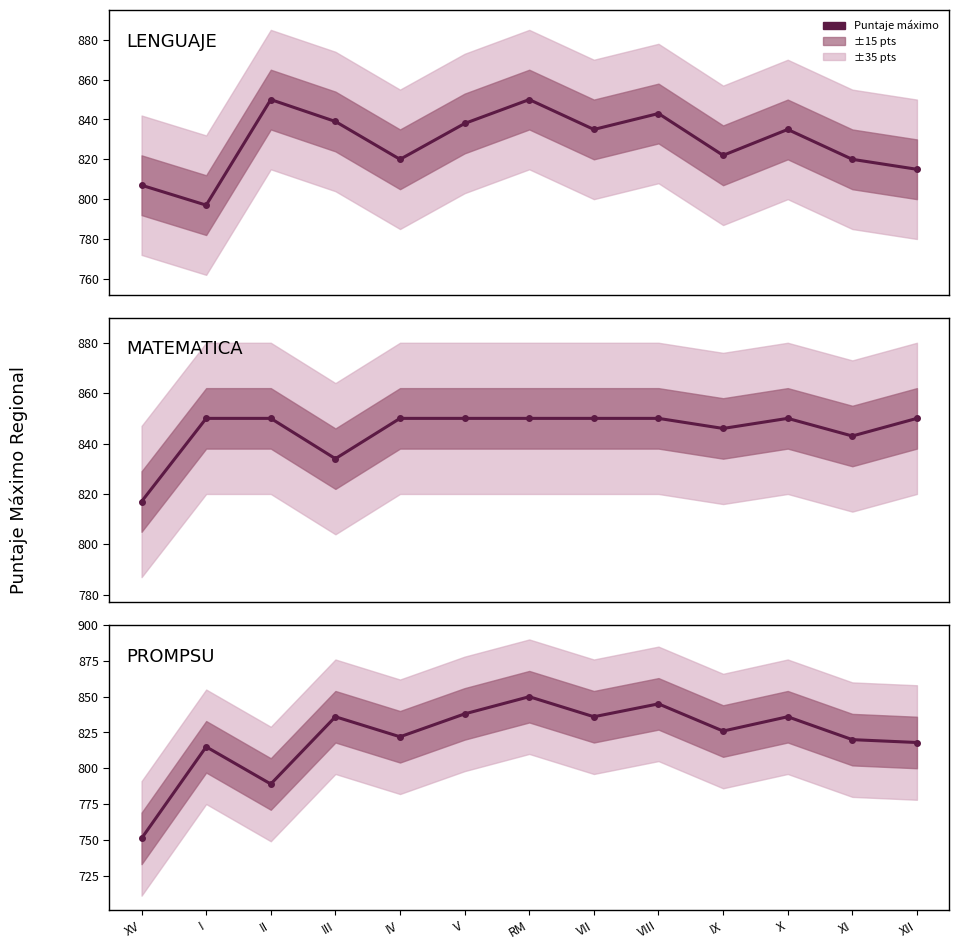

At which category is the sum across all series the highest?

RM